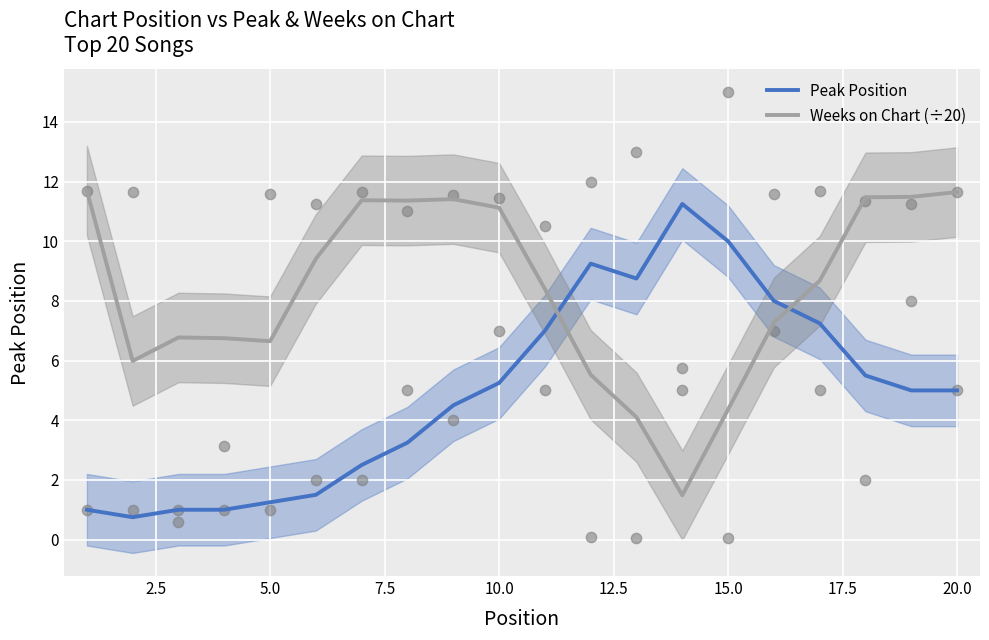

Which series reaches the minimum Y coordinate?

Peak Position